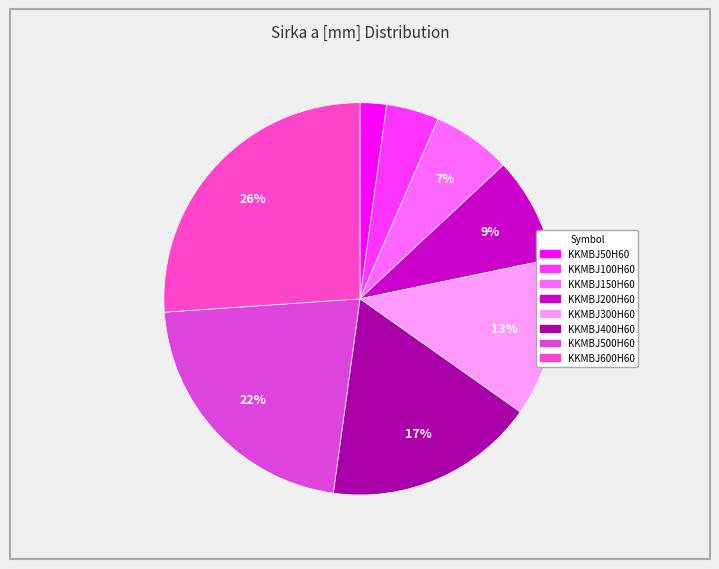

To the nearest percent, what portion does KKMBJ150H60 represent?

7%